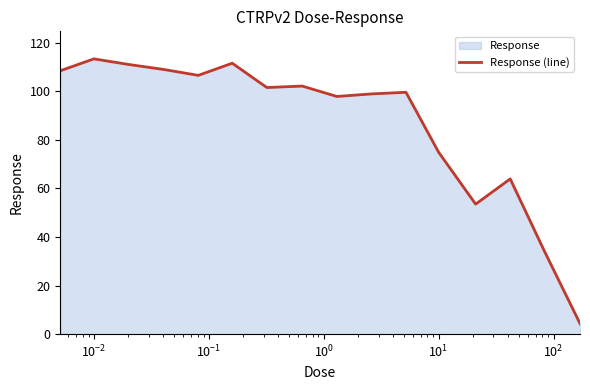

What is the maximum value shown in the chart?

113.3